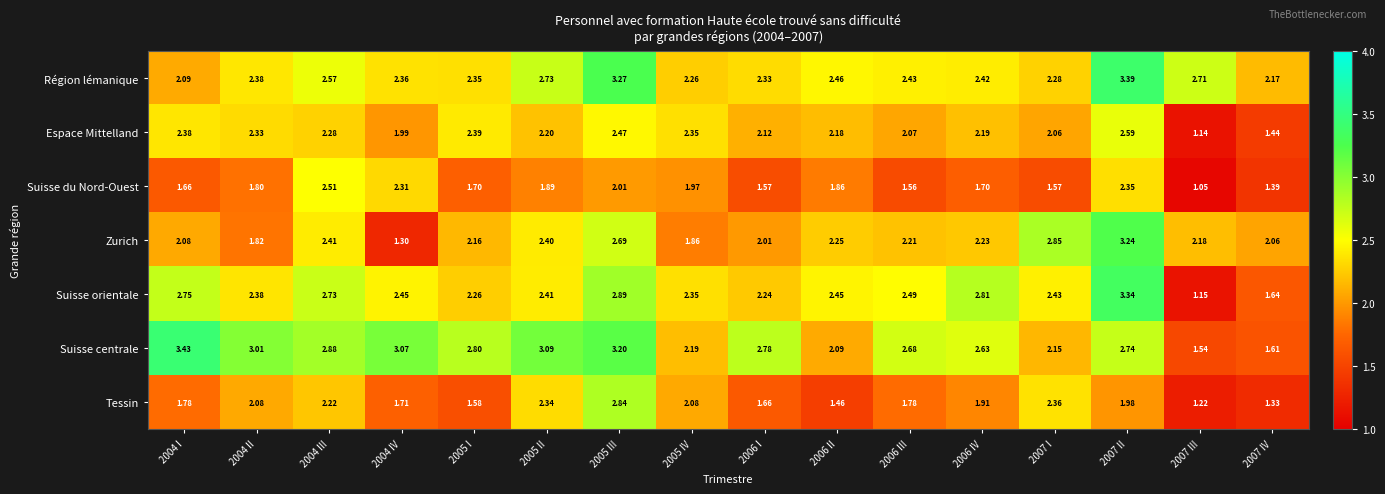

Rank the series at 2007 I from lowest to highest value.

Suisse du Nord-Ouest, Espace Mittelland, Suisse centrale, Région lémanique, Tessin, Suisse orientale, Zurich